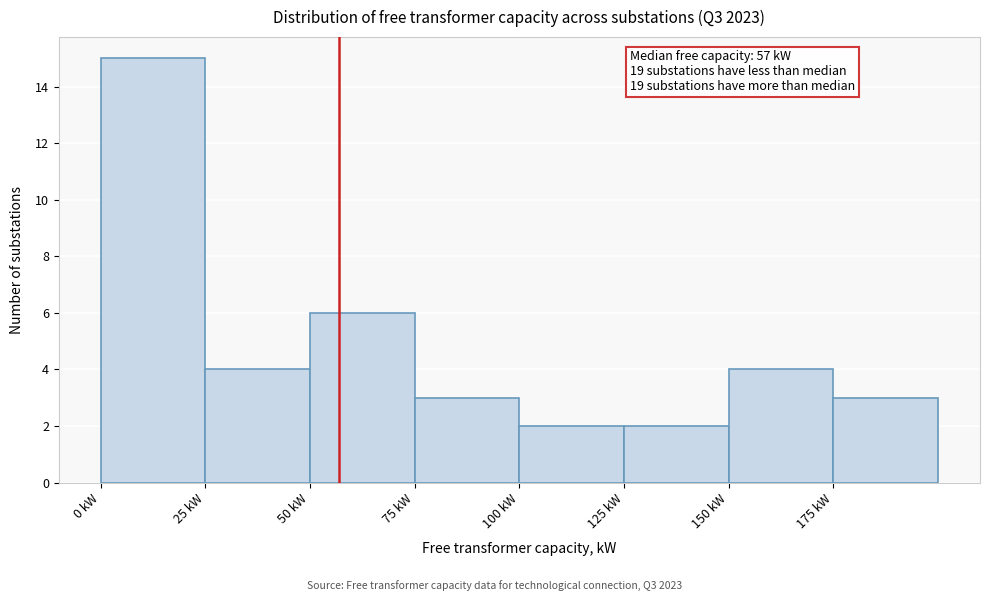

Which range on the x-axis has the tallest bar?

0 to 25